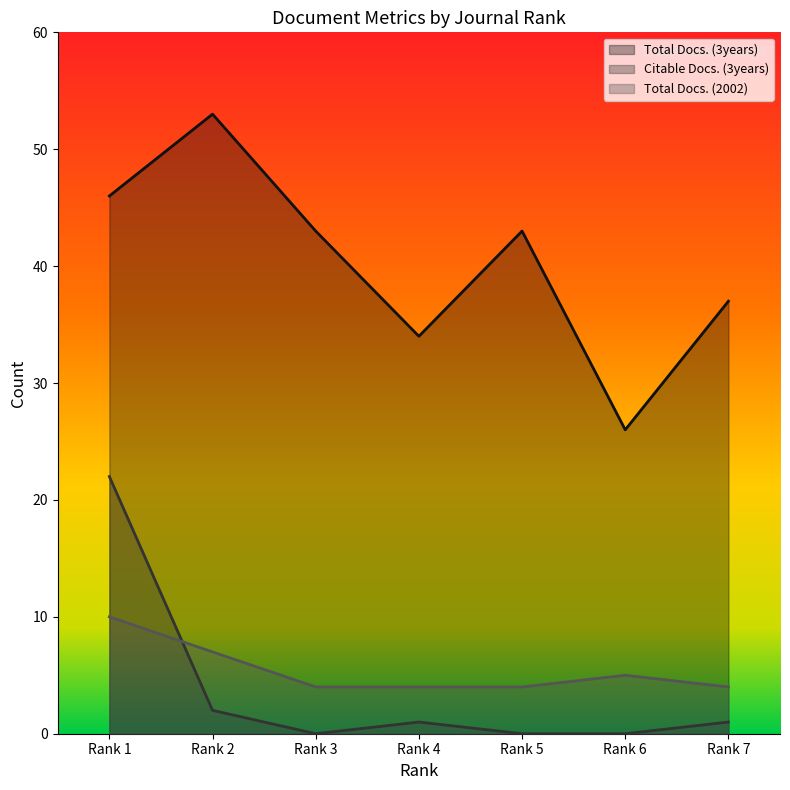

True or false: Total Docs. (3years) has more than 2 points higher than both neighbors.

False